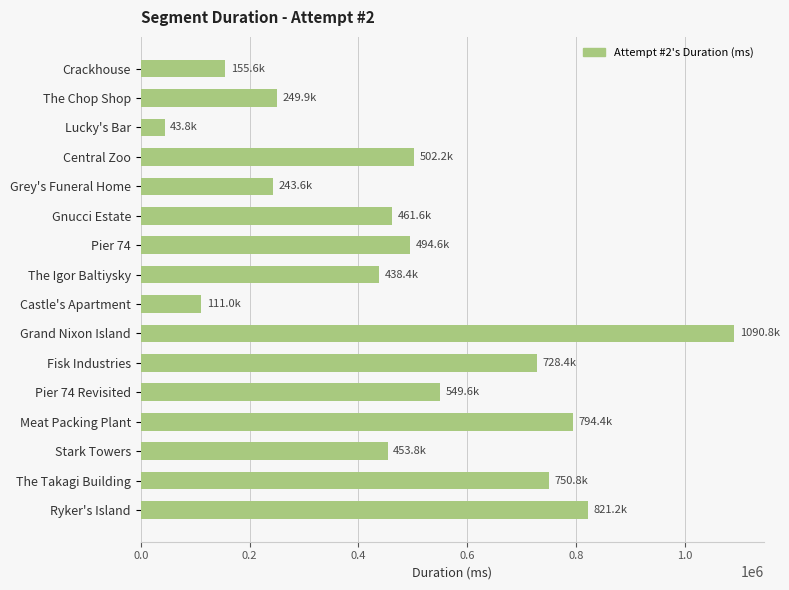

Reading top to bottom, extract all data points from this chart.

155570	249890	43767	502179	243627	461641	494587	438420	111033	1090784	728366	549581	794403	453762	750801	821236